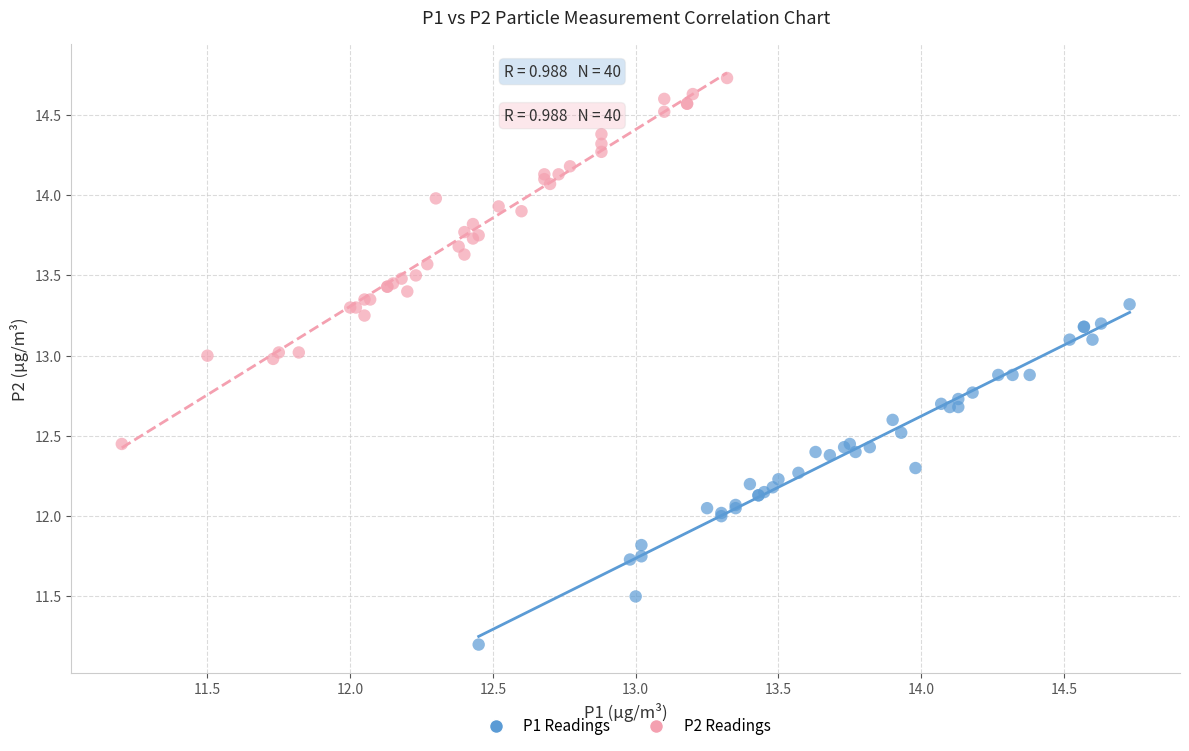

Which series contains the lowest Y value?

P1 Readings